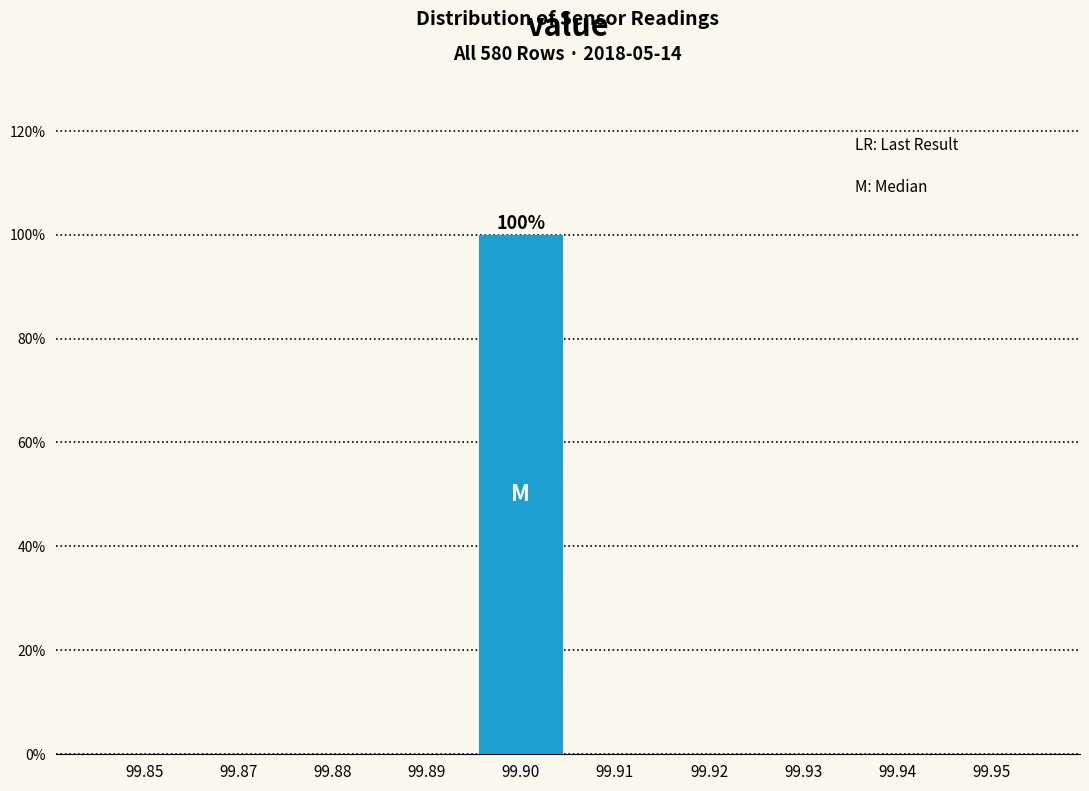

Reading left to right, list all the values displayed in this chart.

99.85=0	99.87=0	99.88=0	99.89=0	99.90=100	99.91=0	99.92=0	99.93=0	99.94=0	99.95=0